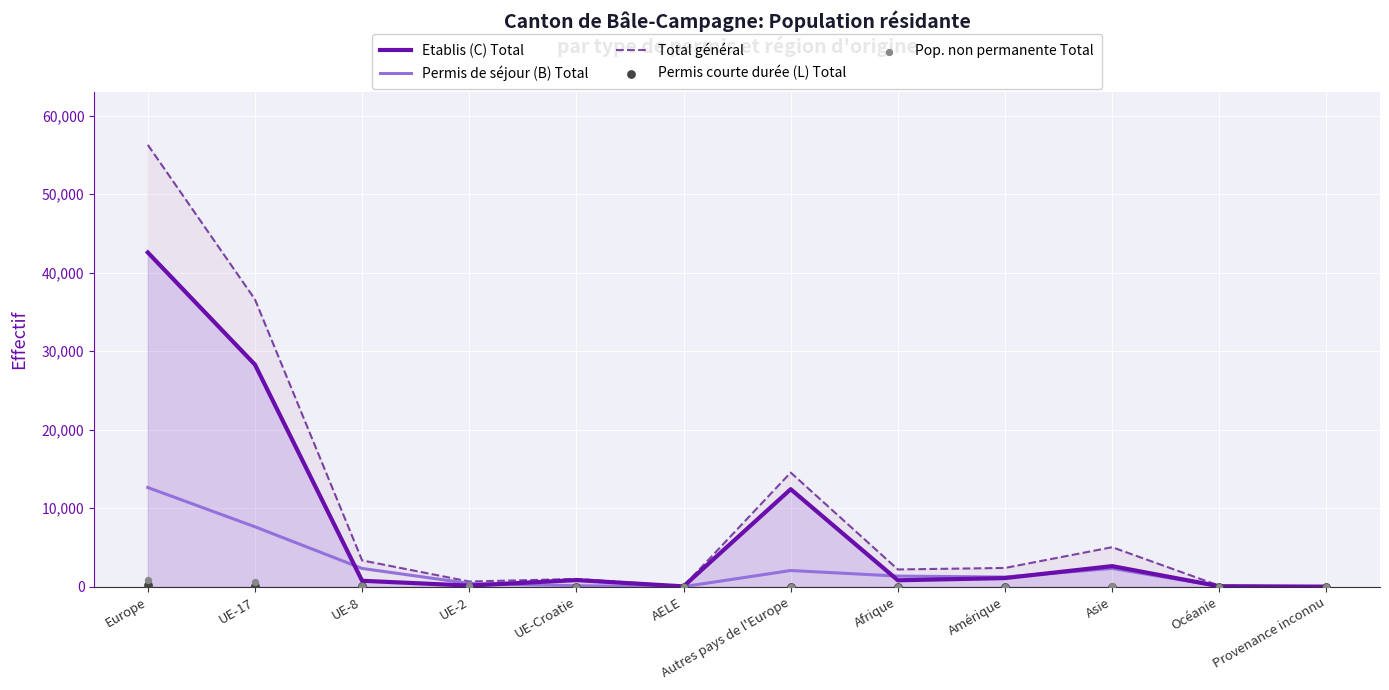

Which series reaches the minimum Y coordinate?

Permis courte durée (L) Total